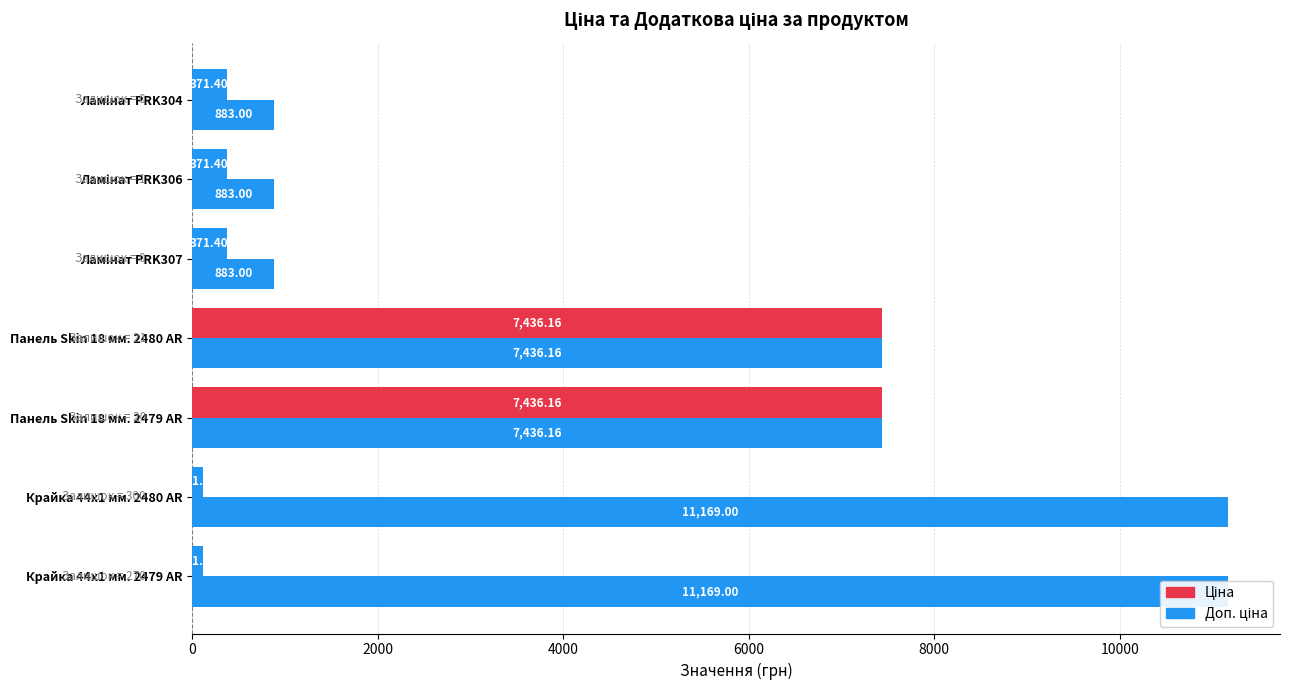

How many bars are there in each group?

2